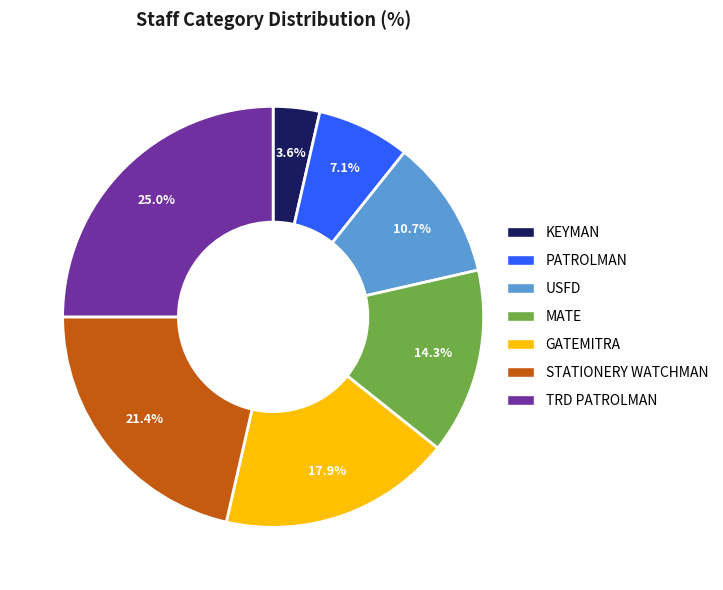

The STATIONERY WATCHMAN slice represents 21% of the pie. True or false?

True